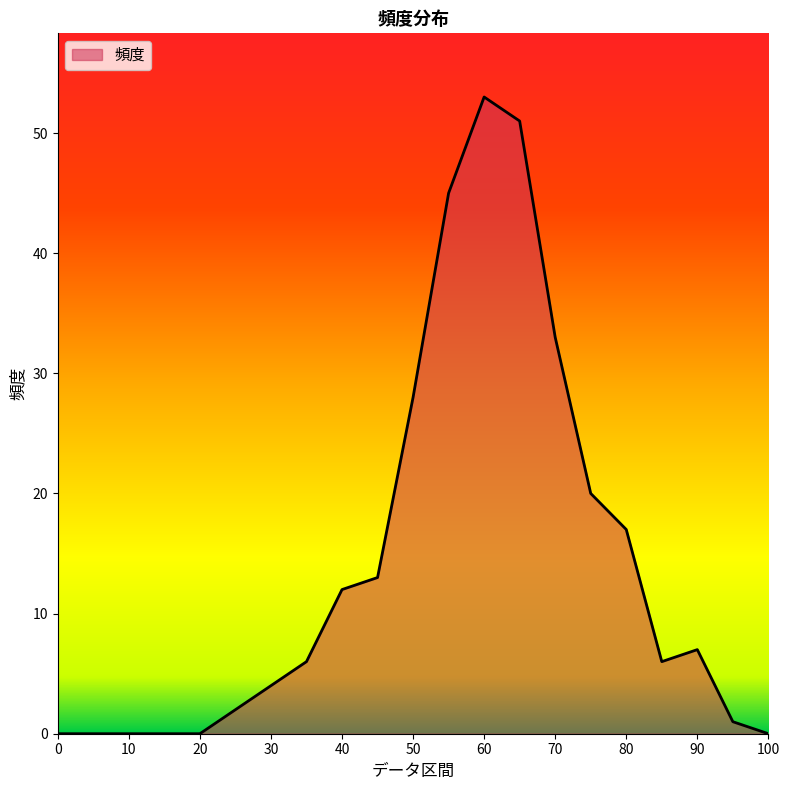

What is the maximum value shown in the chart?

53